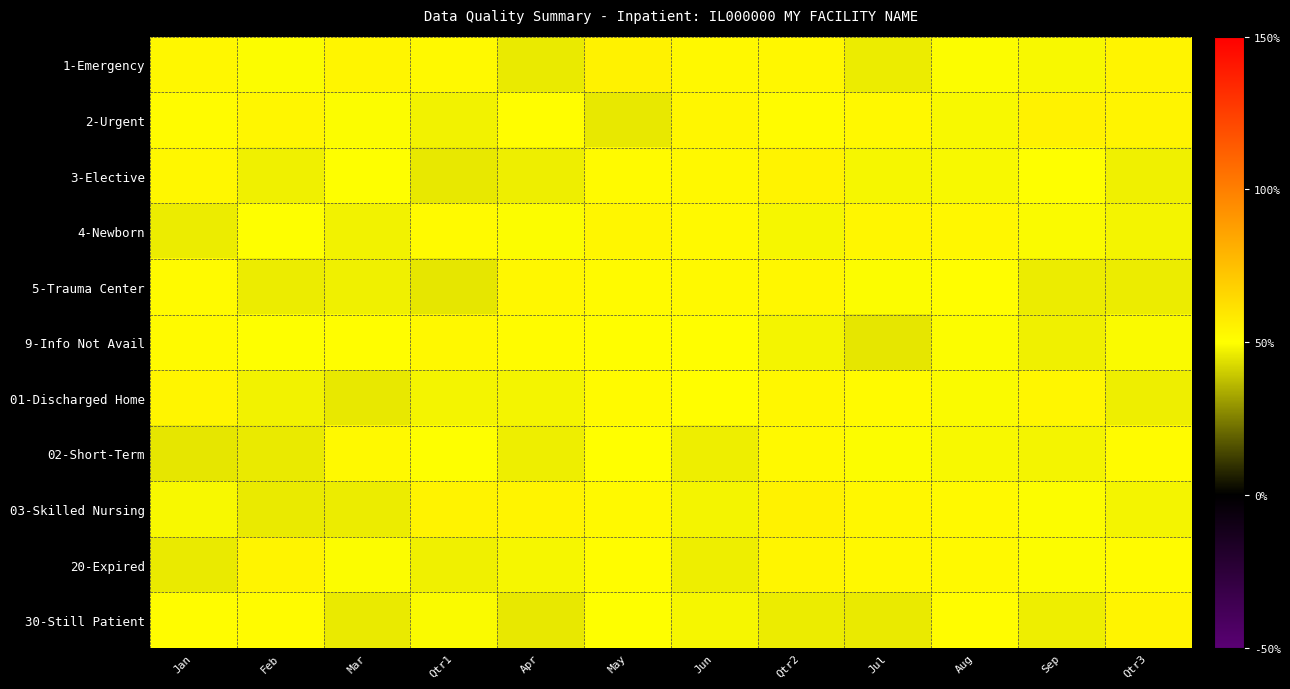

At which category is the sum across all series the highest?

Qtr2